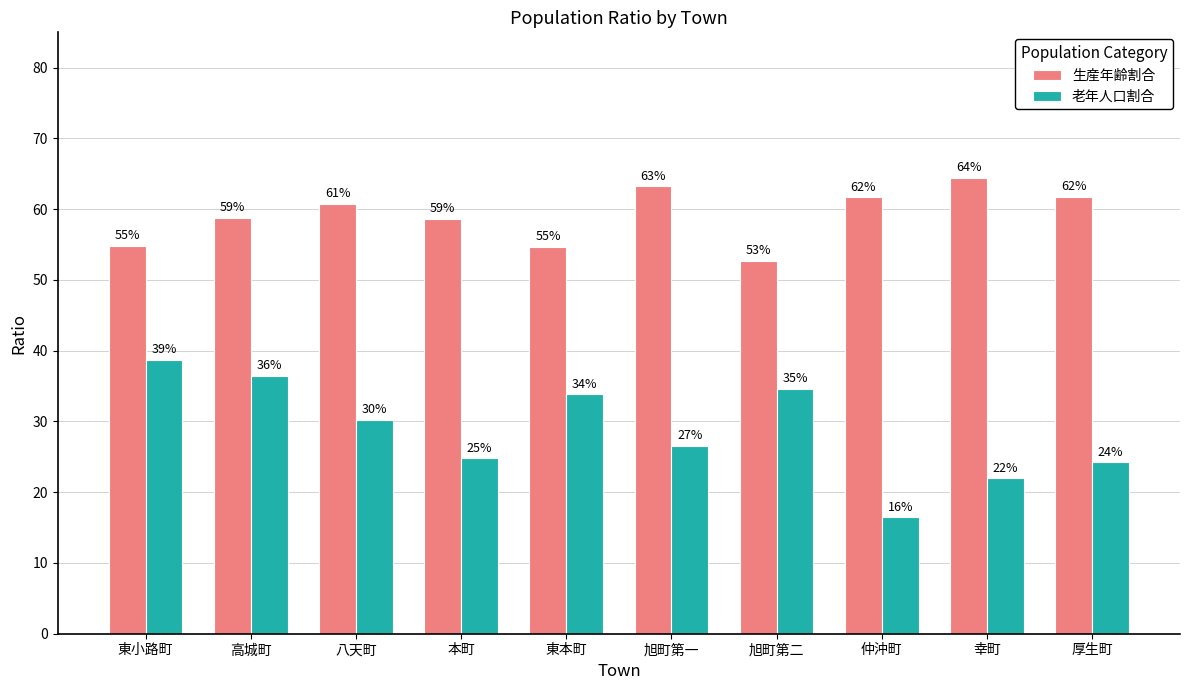

What are all the series names shown in the legend?

生産年齢割合, 老年人口割合